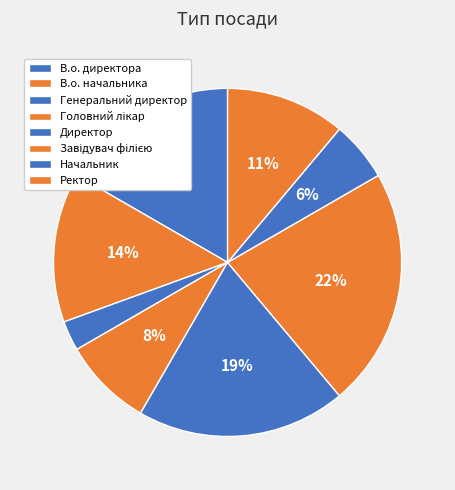

Is Ректор the majority of the pie?

No